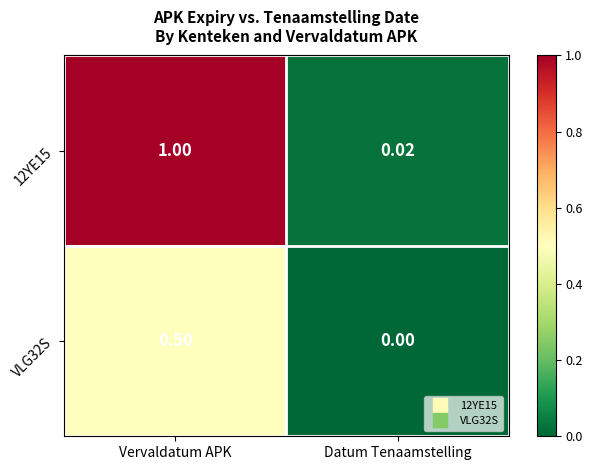

Which category has the lowest value in the VLG32S series?

Datum Tenaamstelling